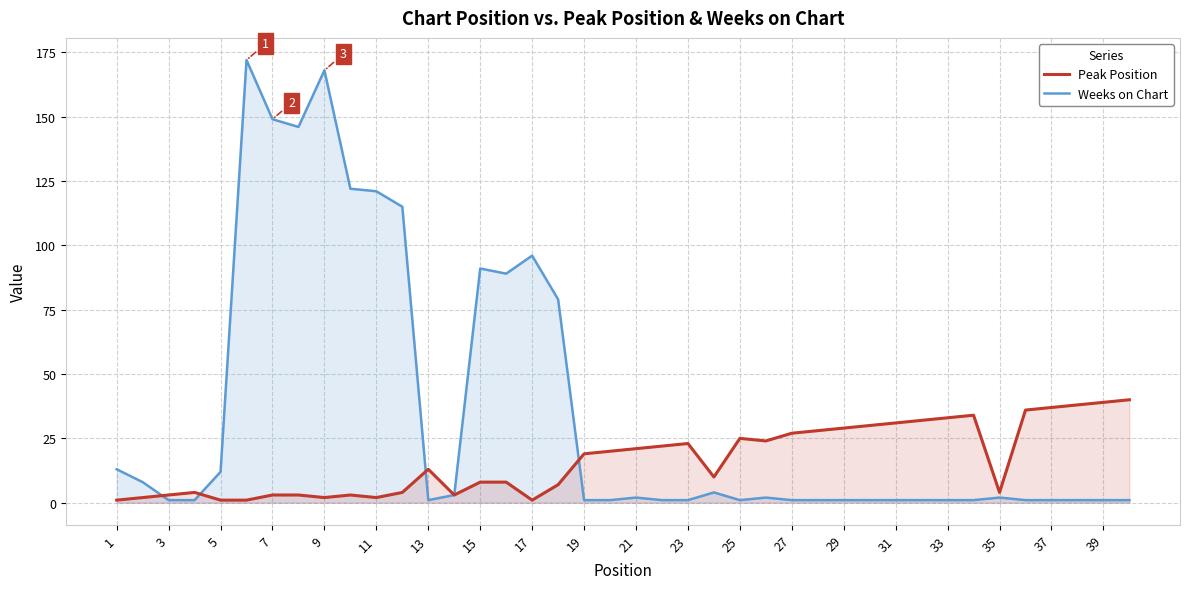

What is the highest value of the Peak Position series?

40